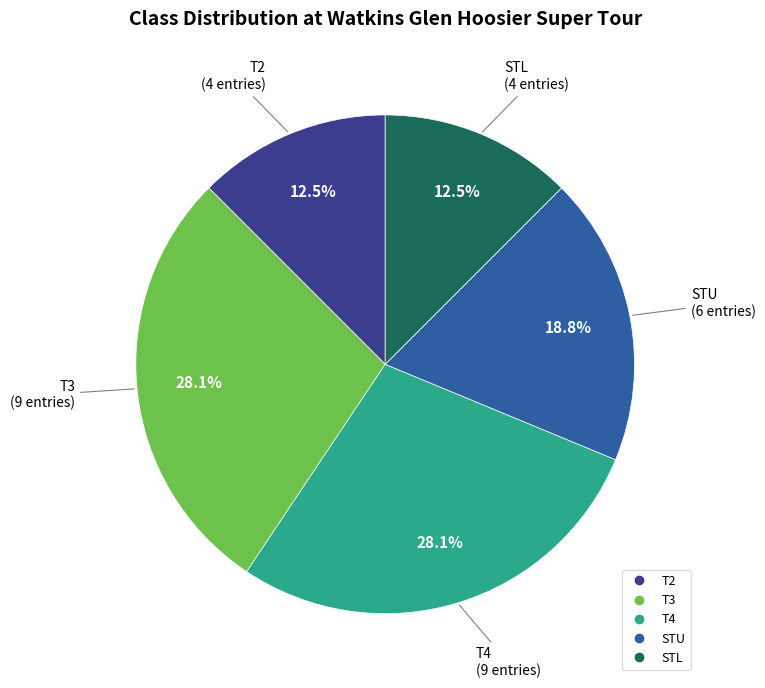

What percentage do T2 and T3 together represent?

40.6%